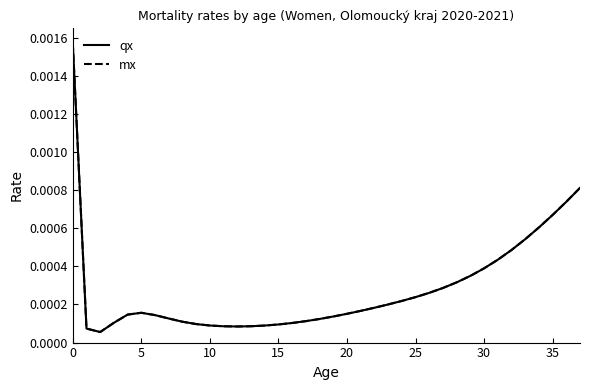

Which series has the widest spread of values?

mx